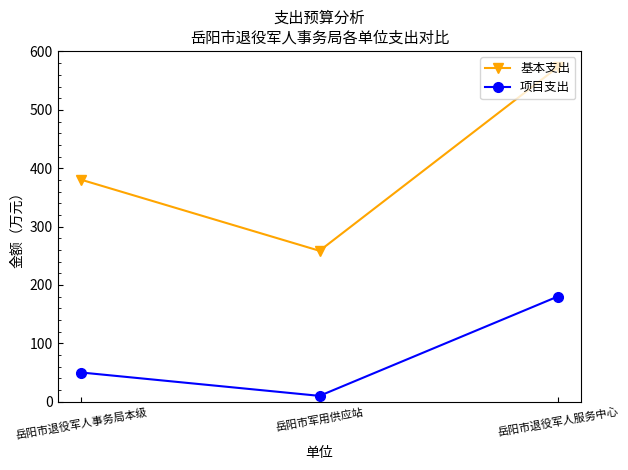

List the labels in order of 项目支出 value, largest first.

岳阳市退役军人服务中心, 岳阳市退役军人事务局本级, 岳阳市军用供应站